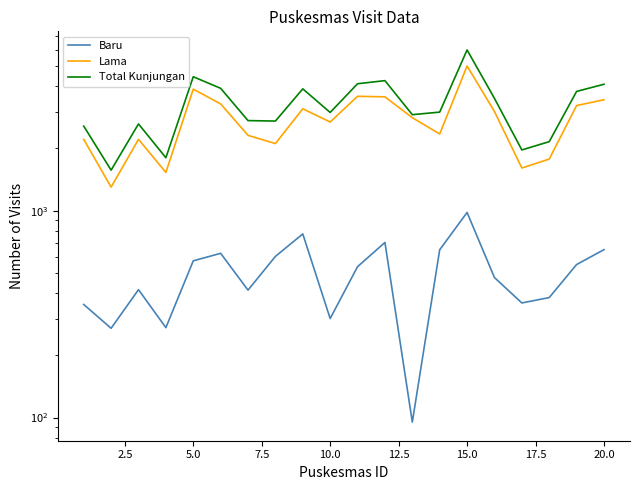

What is the maximum value for Baru?

980